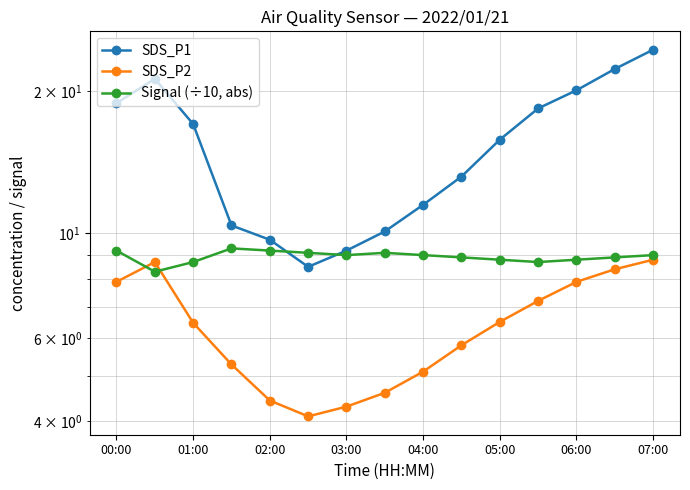

How many lines are shown in the chart?

3